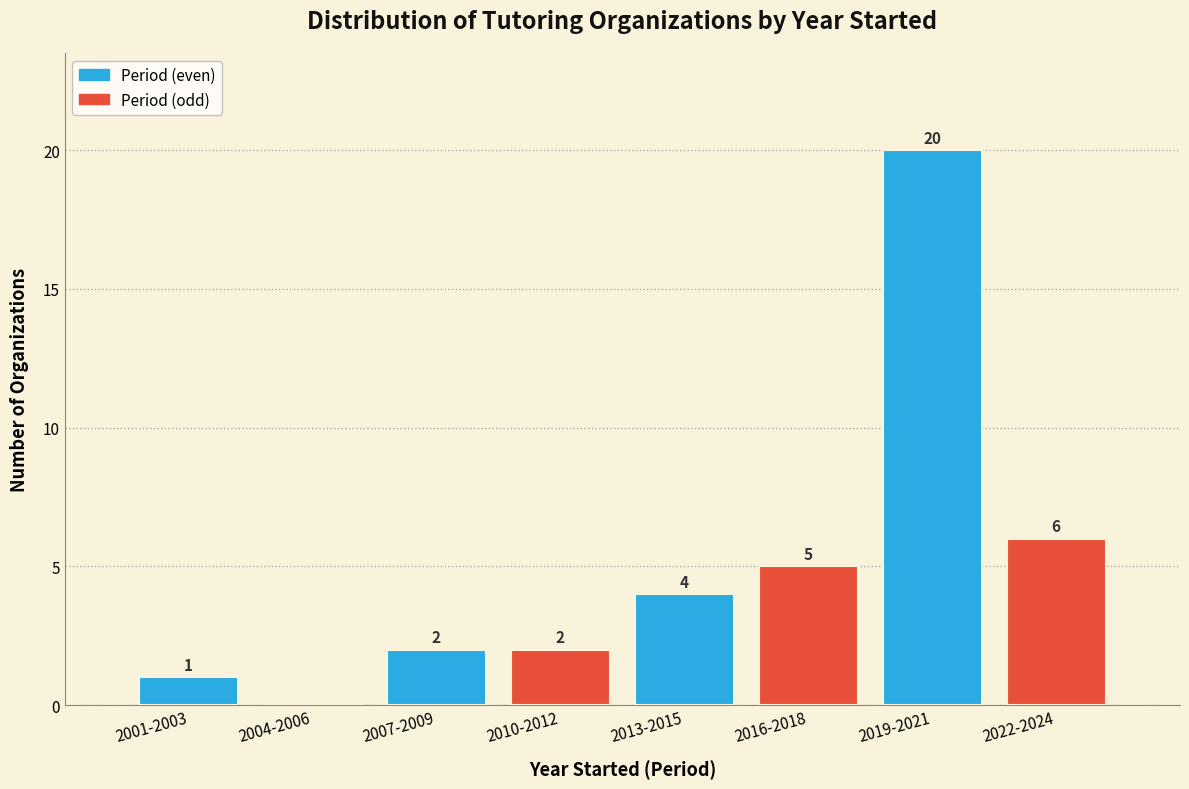

Reading left to right, what are all the values shown in this chart?

2001-2003=1	2004-2006=0	2007-2009=2	2010-2012=2	2013-2015=4	2016-2018=5	2019-2021=20	2022-2024=6